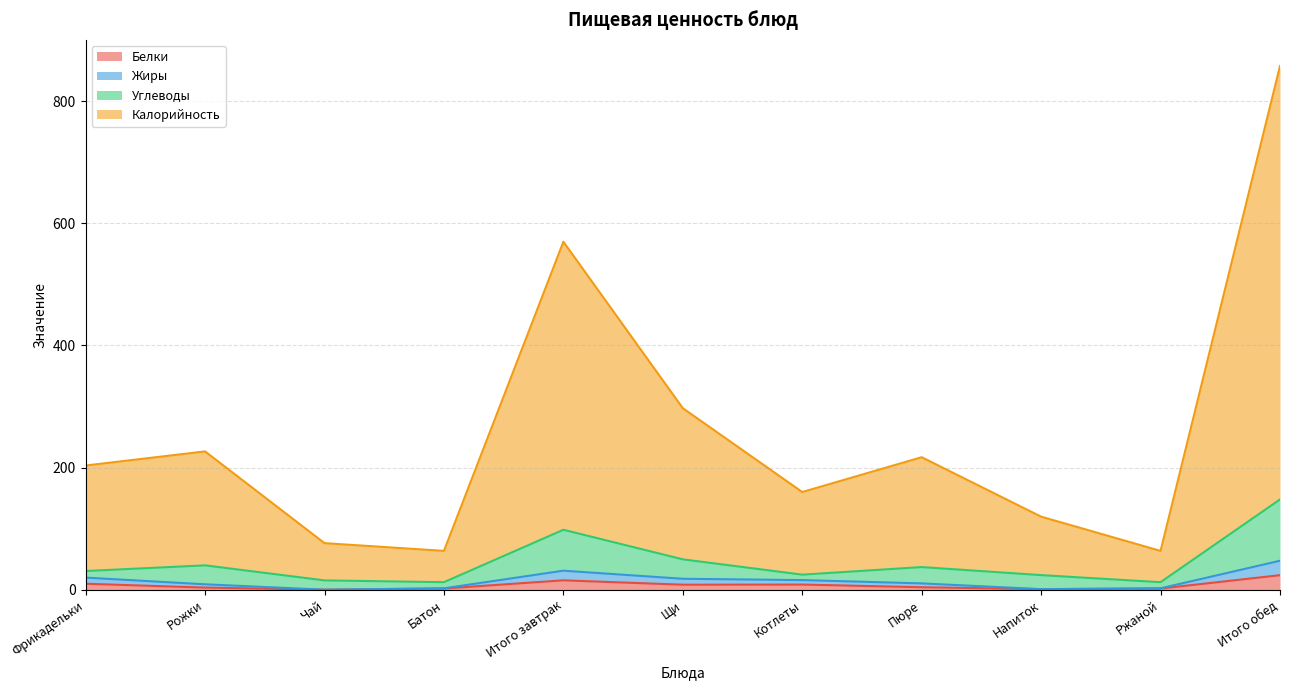

How many lines are shown in the chart?

4